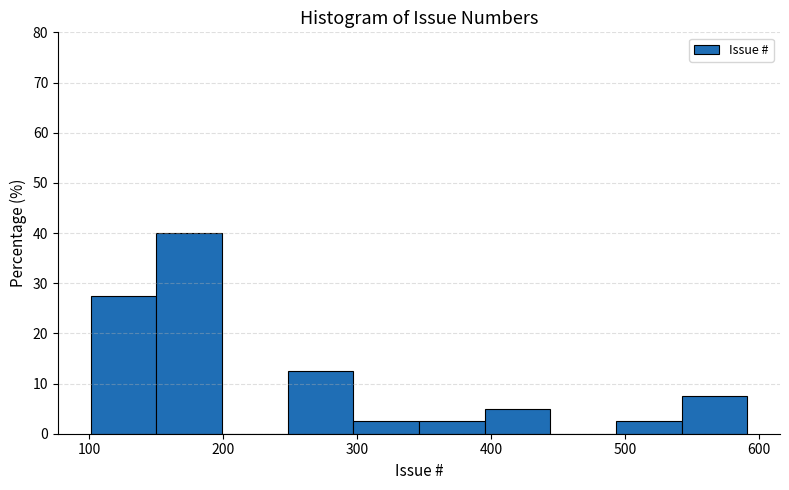

Reading left to right, transcribe this chart: for each bar, give the range it covers on the x-axis and its height. Neither the bar edges nor the heights are printed on the chart, so give them approximately, as read against the axes.

101 to 150: 28
150 to 199: 40
199 to 248: 0
248 to 297: 13
297 to 346: 3
346 to 395: 3
395 to 444: 5
444 to 493: 0
493 to 542: 3
542 to 591: 8